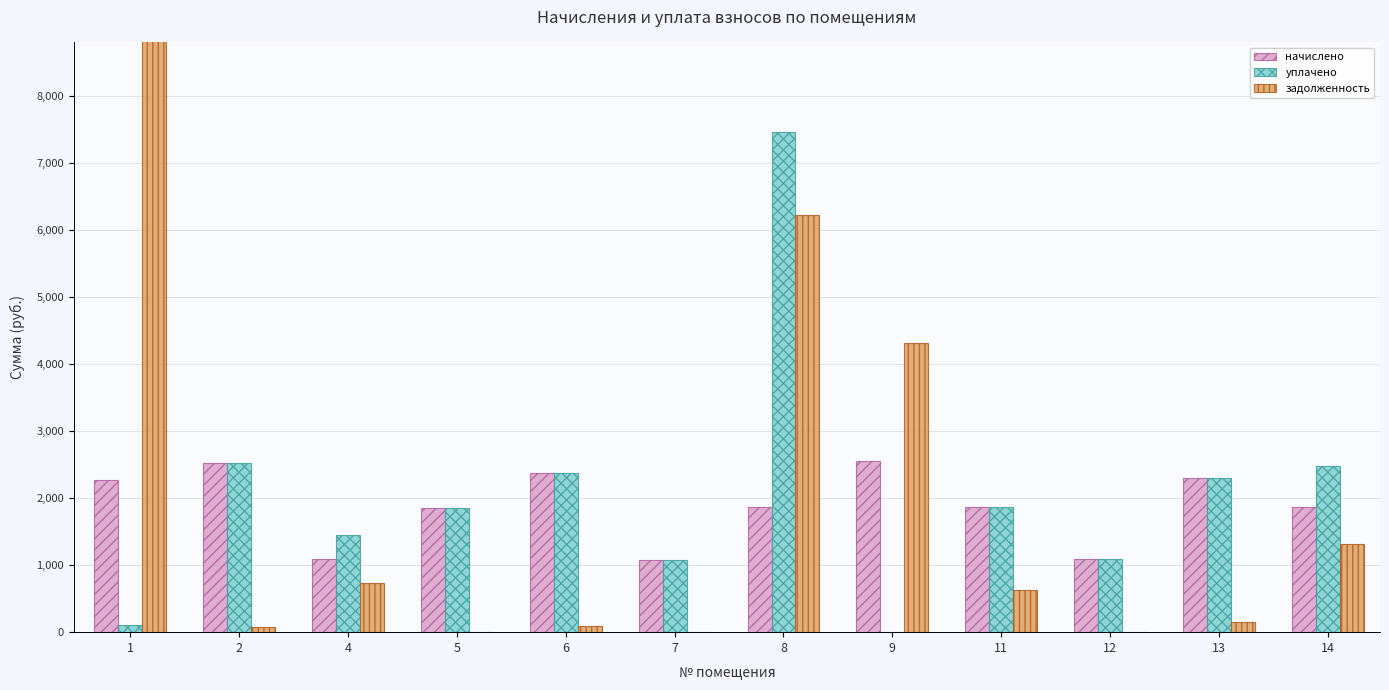

How many data points in начислено are above 1869?

8